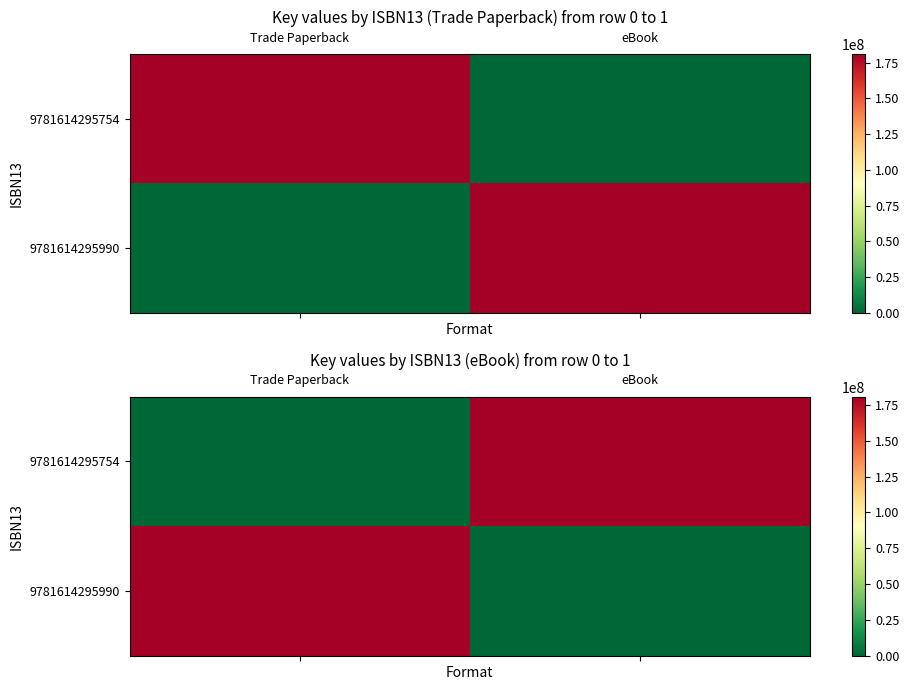

Between Trade Paperback and eBook, which is larger?

eBook